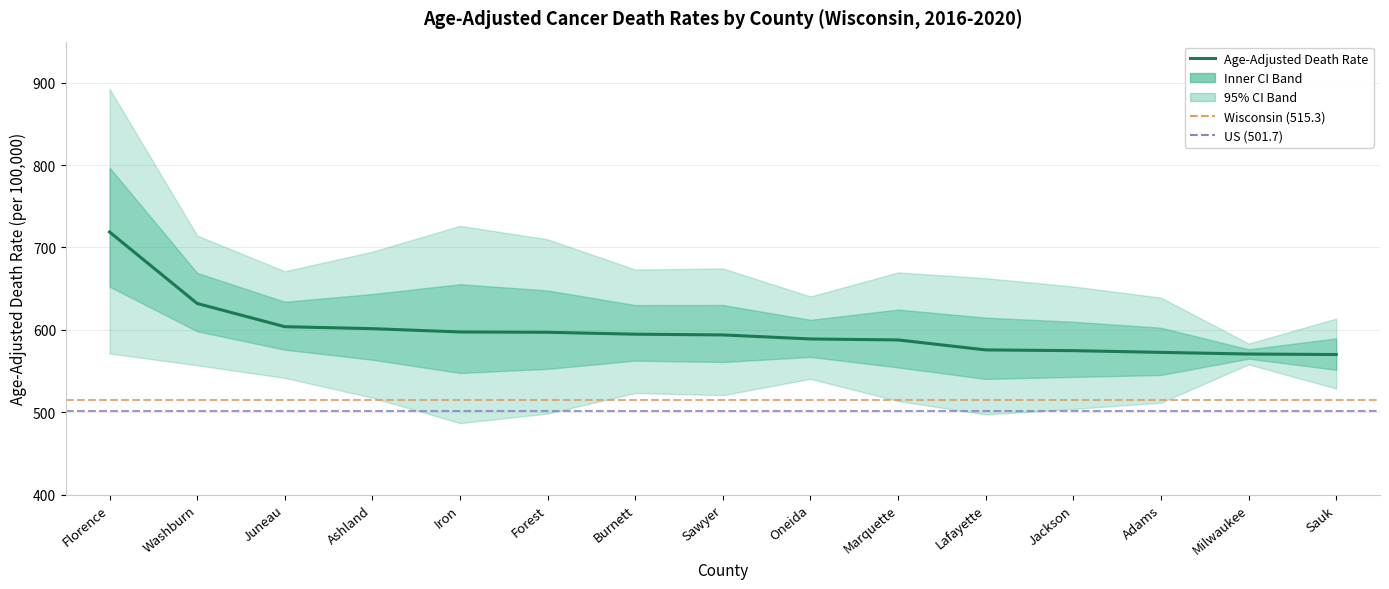

Reading left to right, extract all data points from this chart.

Age-Adjusted Death Rate: 718.8	632.0	603.8	601.4	597.4	597.0	594.7	593.8	588.9	587.7	575.6	574.7	572.6	570.6	570.0
Upper CI (Rate): 892.6	714.5	671.1	694.9	726.3	709.9	673.2	674.5	640.5	669.7	662.7	652.6	639.1	583.3	613.6
Lower CI (Rate): 571.3	556.9	541.6	517.6	486.7	498.3	523.3	520.7	540.4	513.5	497.2	503.9	511.5	558.0	528.7